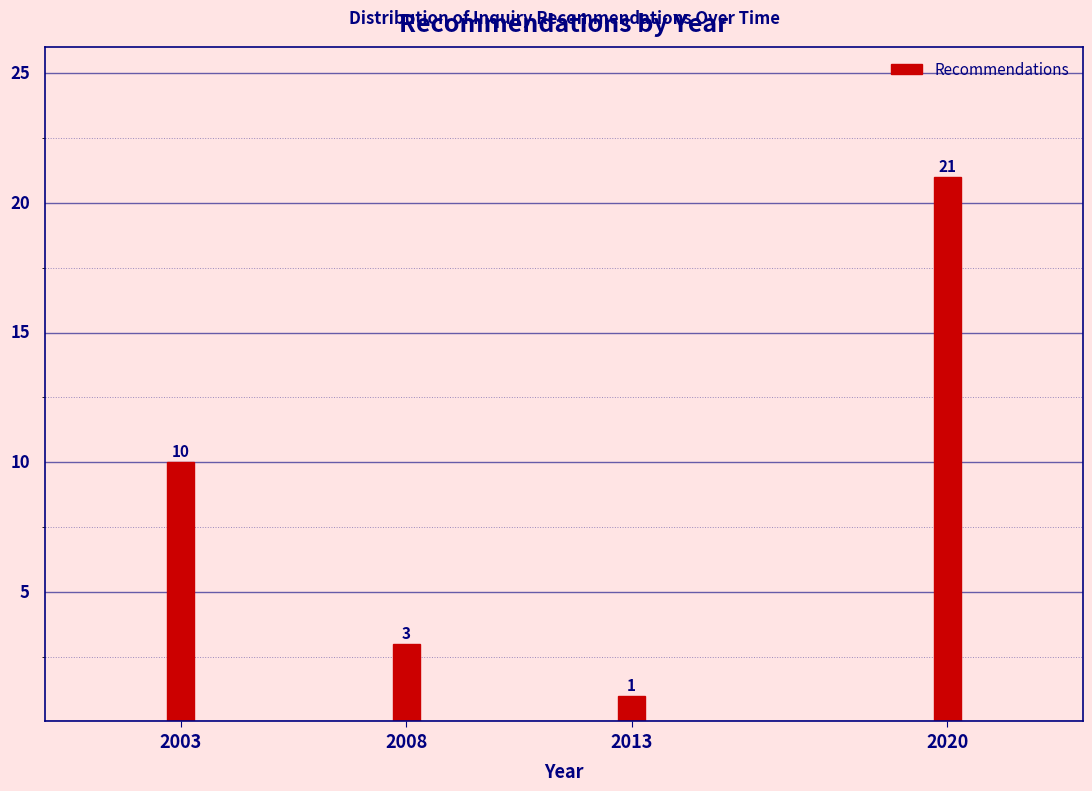

Reading left to right, extract all data points from this chart.

2003=10	2008=3	2013=1	2020=21